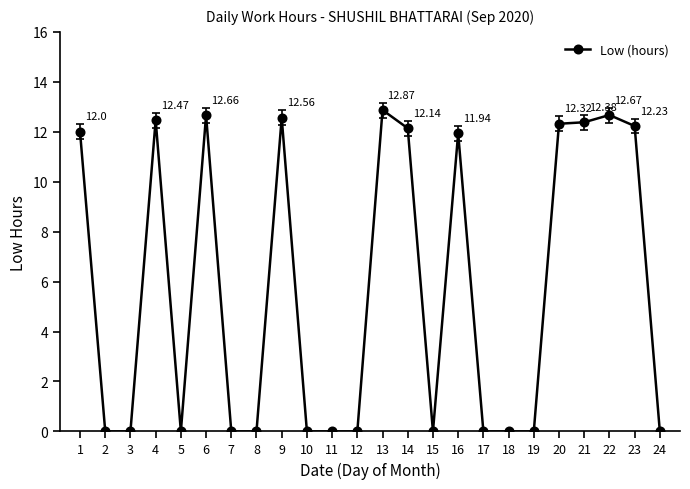

How many categories are shown in the chart?

24